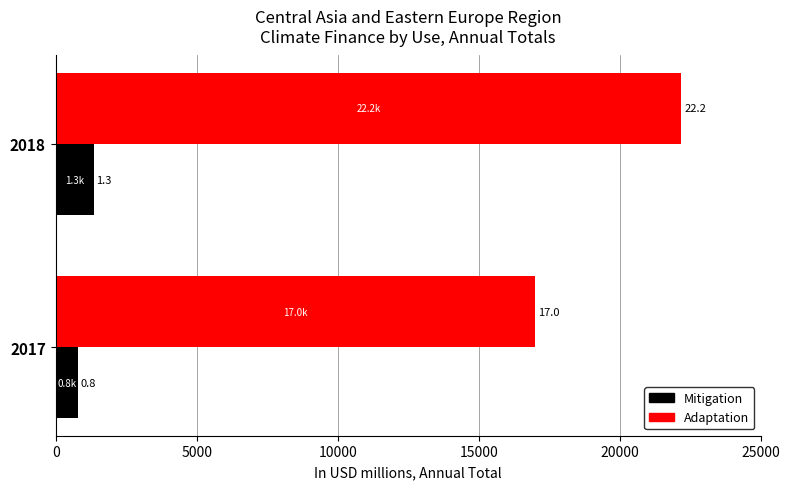

What are all the series names shown in the legend?

Mitigation, Adaptation